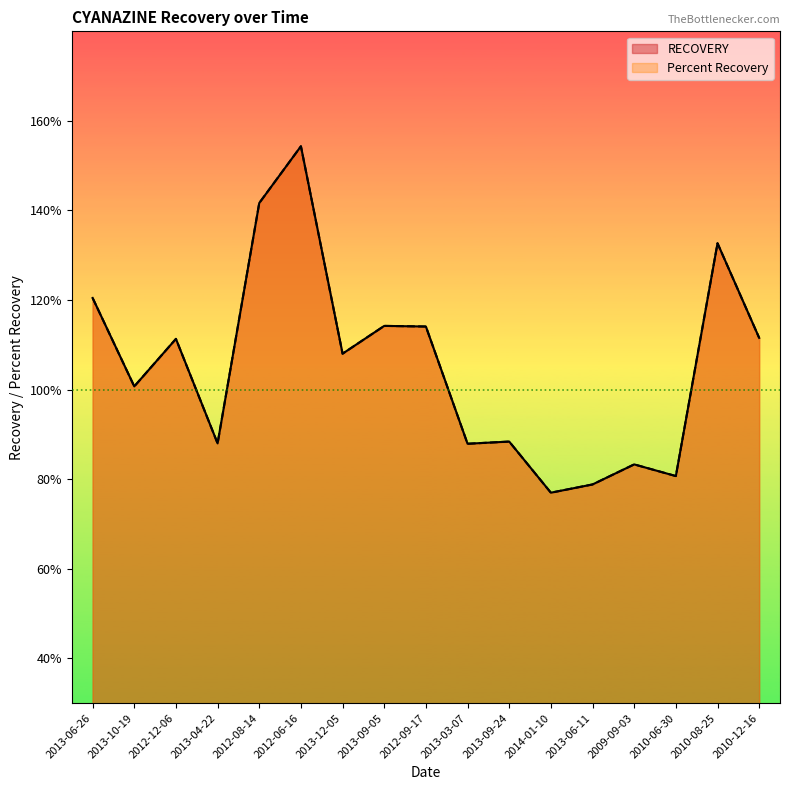

How many lines are shown in the chart?

2